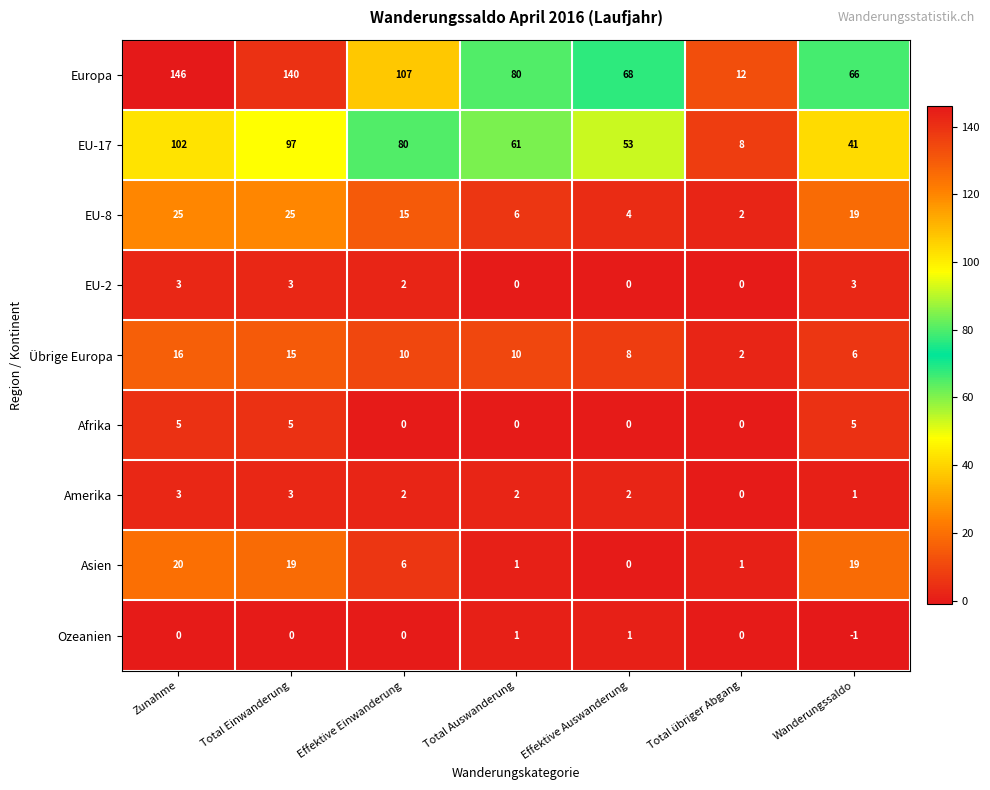

What is the maximum value shown in the chart?

146